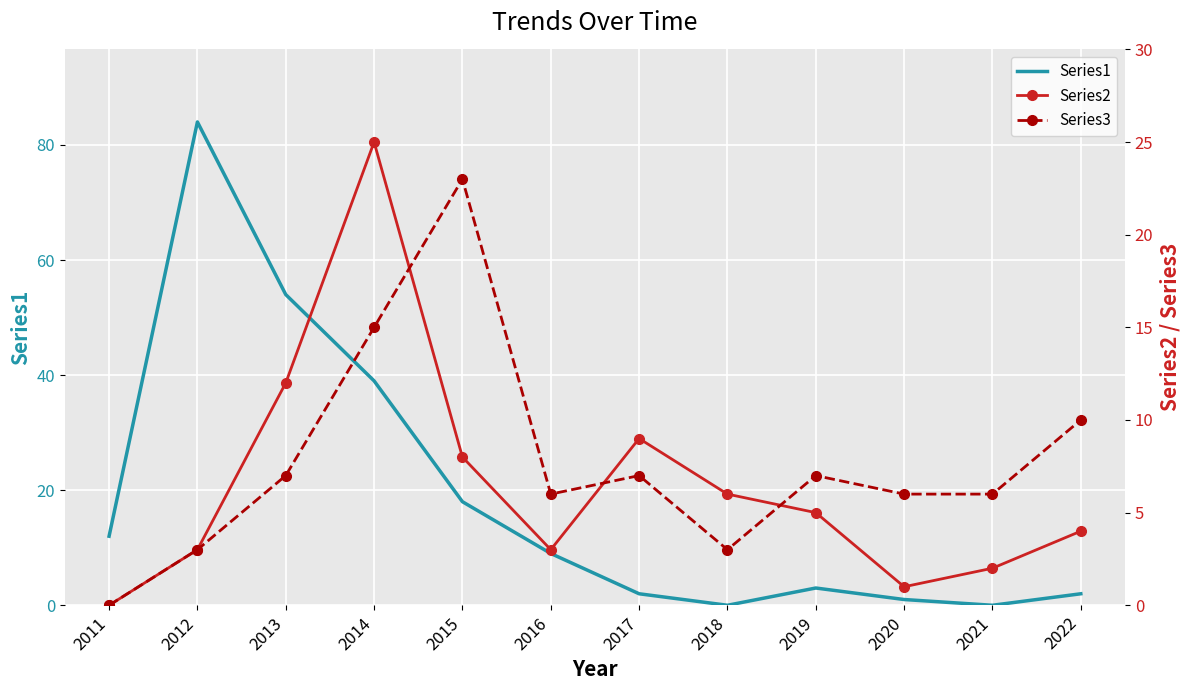

Is this an area chart (filled region under the line)?

No